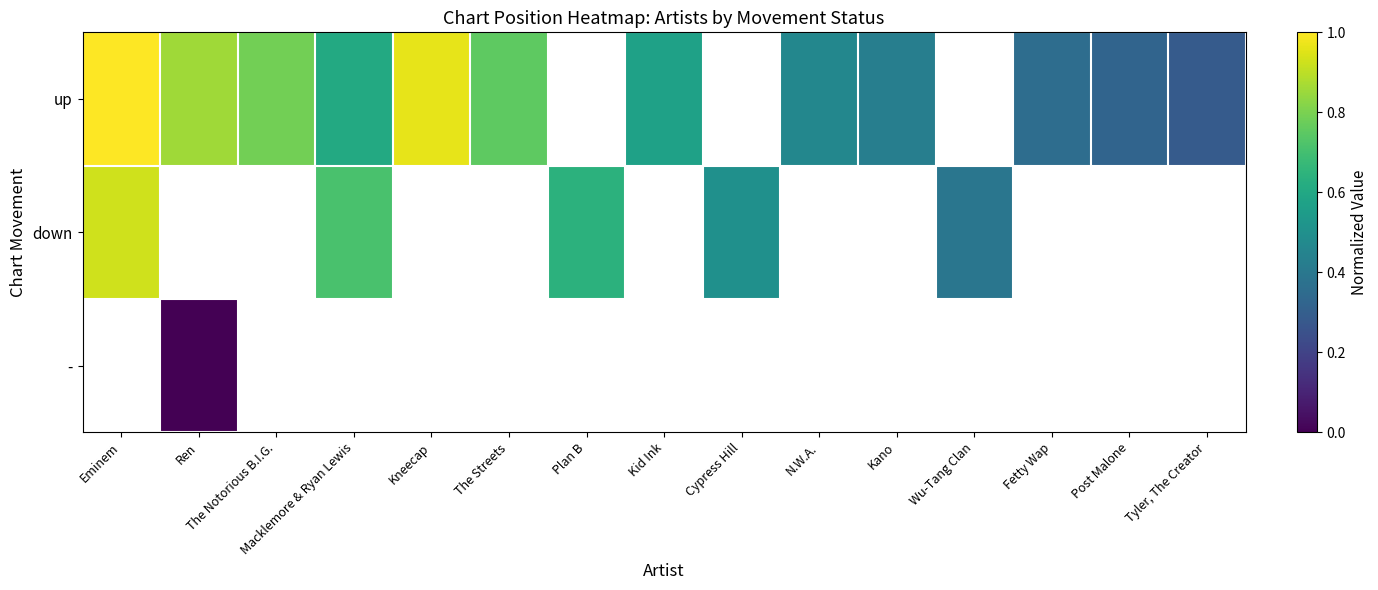

What is the difference between the up values at Kano and Macklemore & Ryan Lewis?

0.2